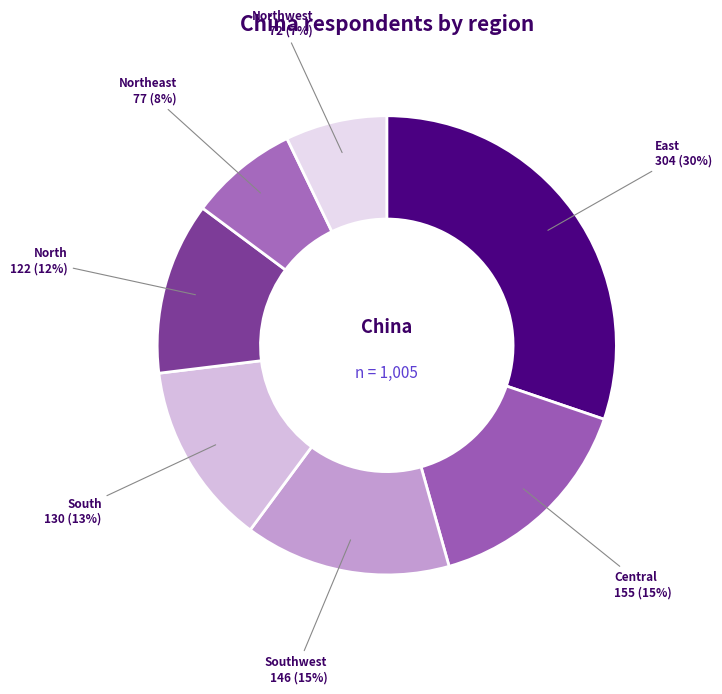

Does any single category account for the majority?

No